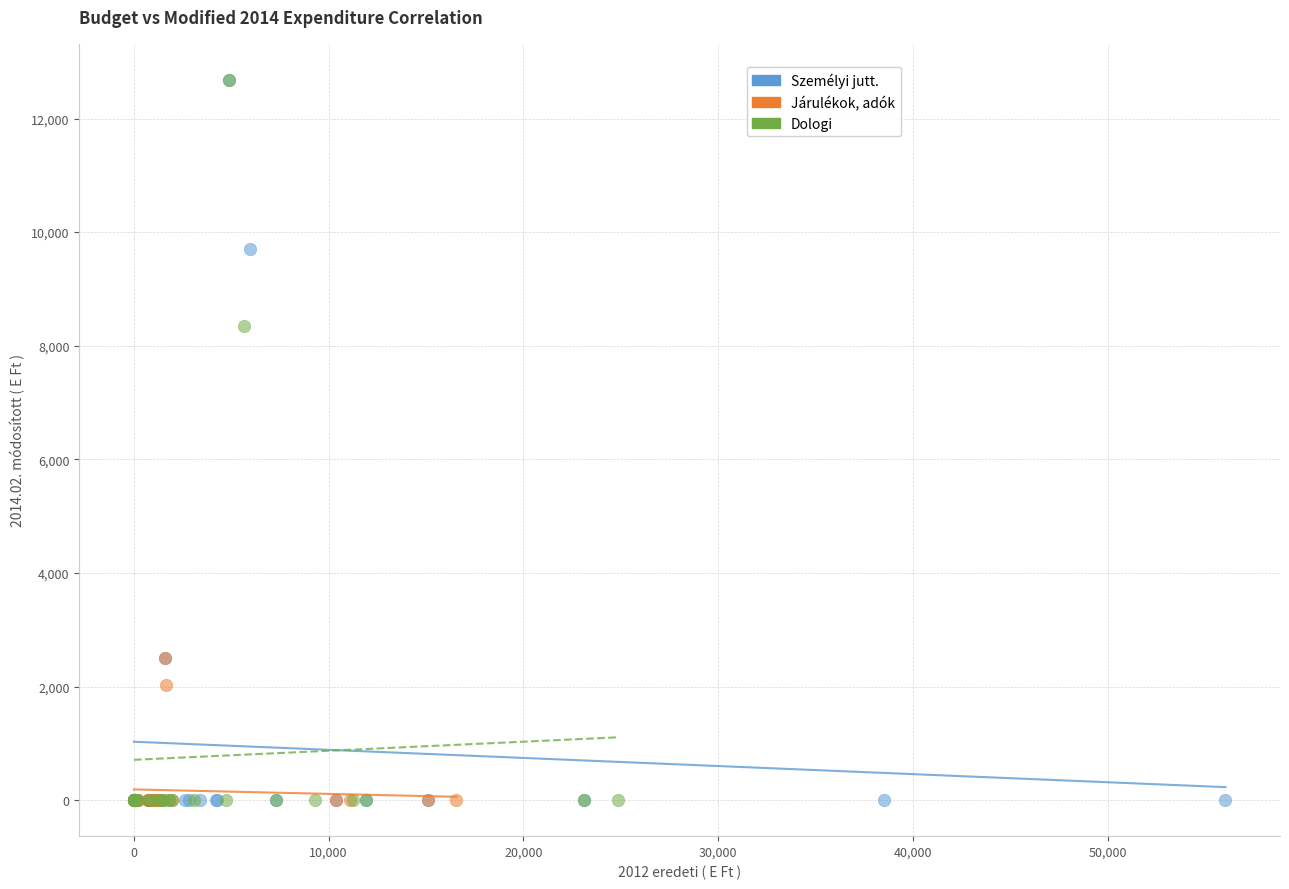

What are all the series names shown in the legend?

Személyi jutt., Járulékok, adók, Dologi